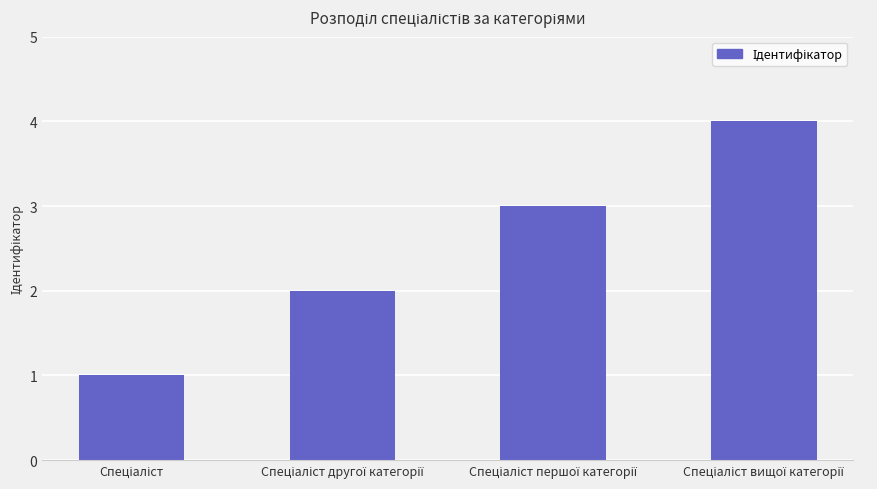

How many values are between 2 and 4?

3